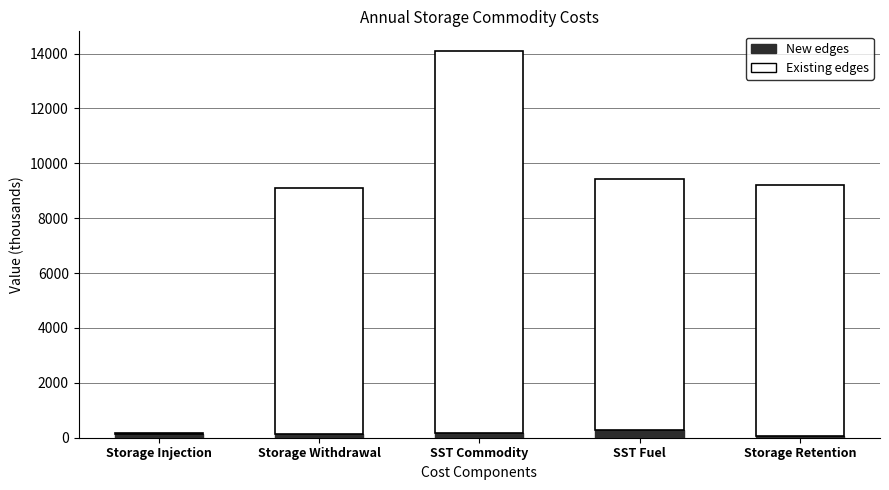

How many categories are shown in the chart?

5